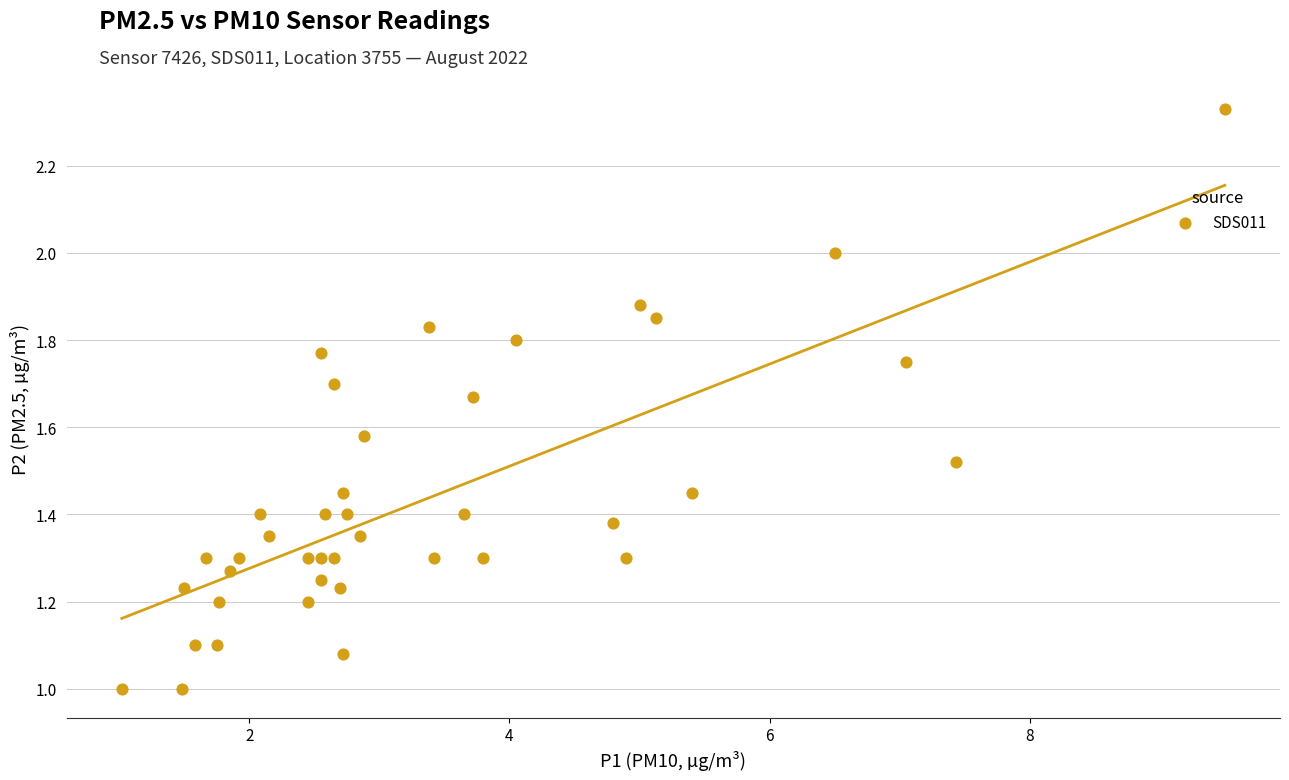

What is the range of X values (max minus min)?

8.5